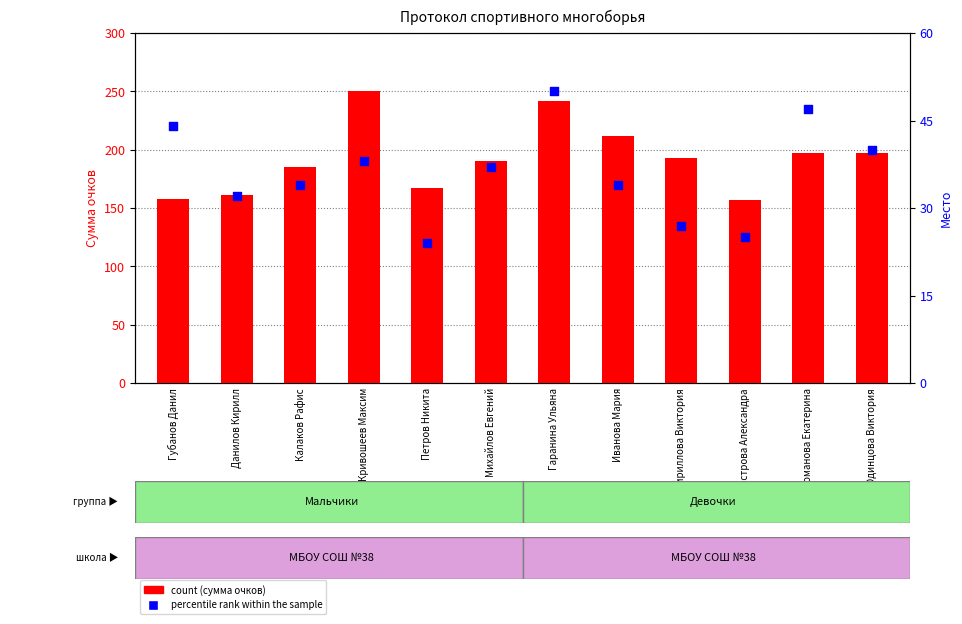

Is the value of count at Данилов Кирилл greater than the value of percentile rank within the sample at Калаков Рафис?

Yes